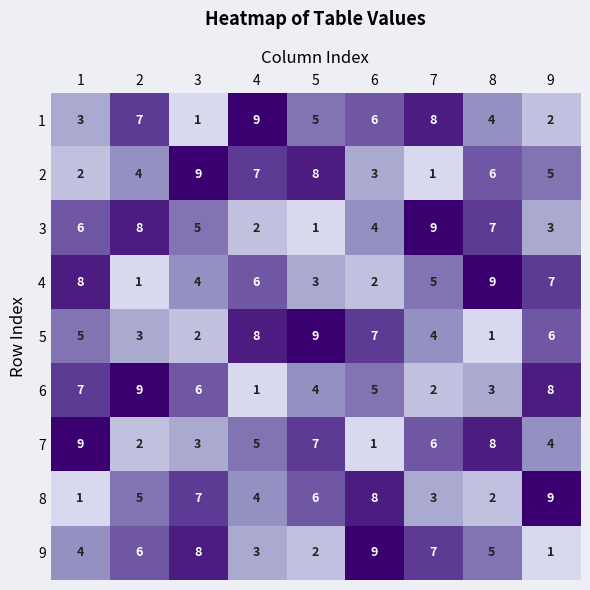

The value of 7 at 9 is 4. True or false?

True